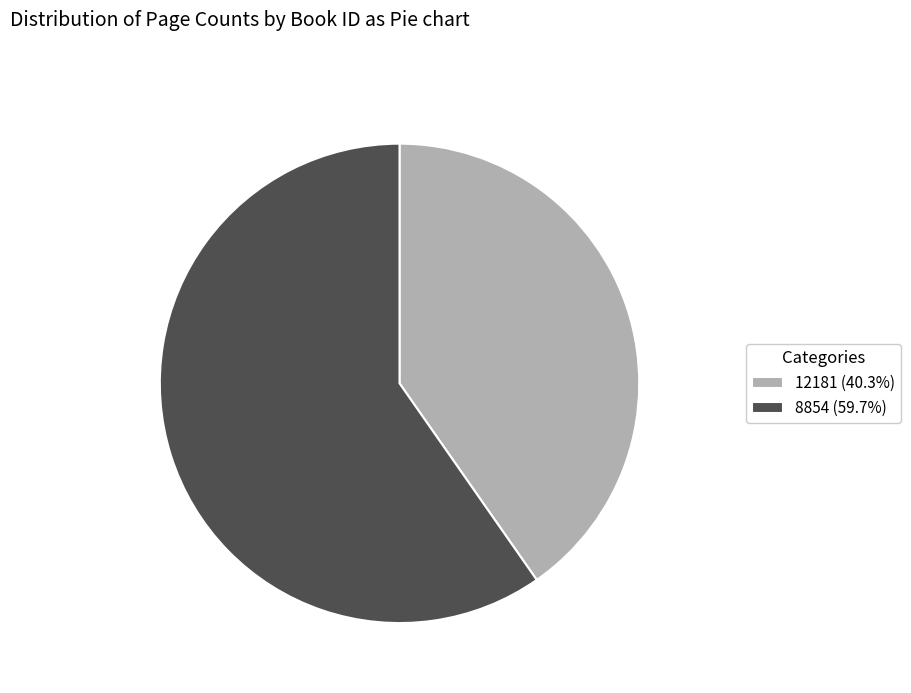

What is the smallest slice in the pie chart?

12181